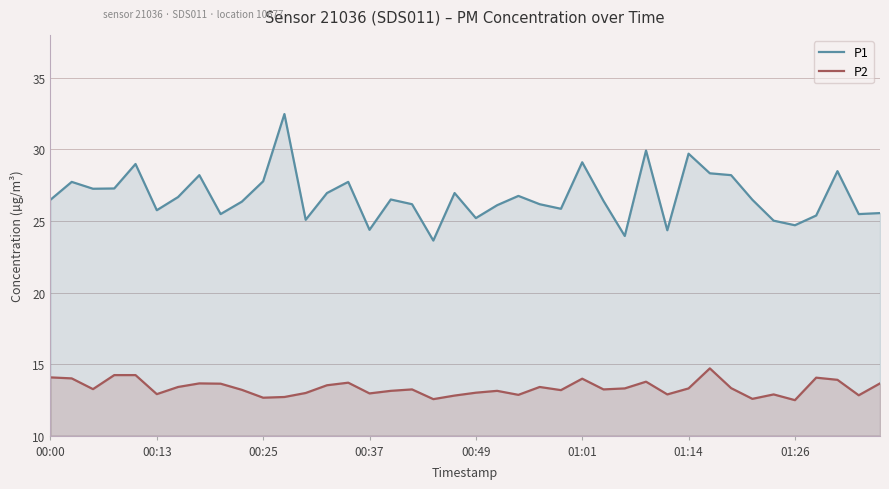

The P2 series shows 13.9 at 37. True or false?

True